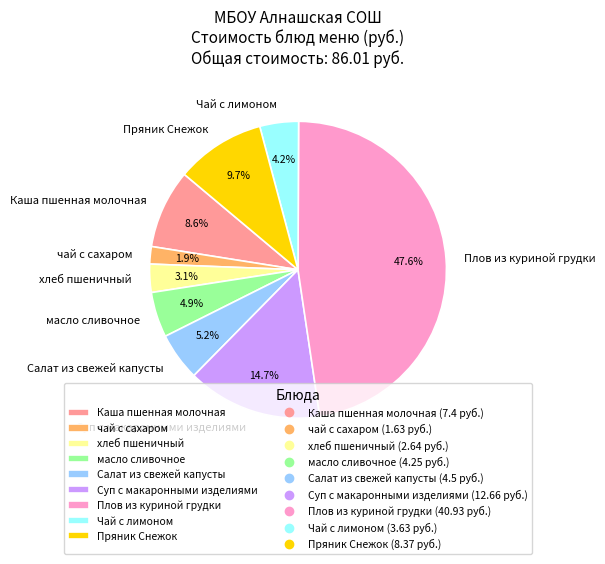

To the nearest percent, what portion does Чай с лимоном represent?

4%